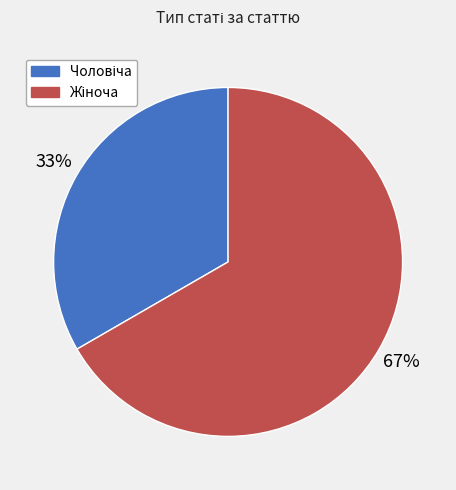

Does any single category account for the majority?

Yes